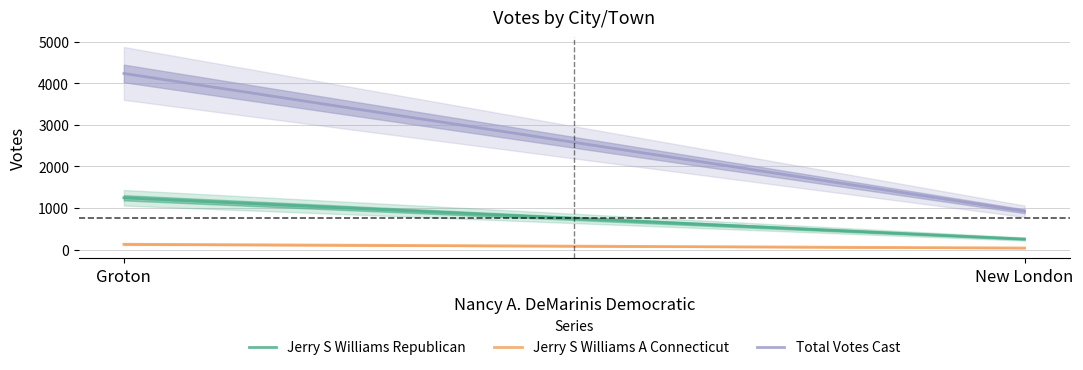

List the labels in order of Jerry S Williams Republican value, largest first.

Groton, New London